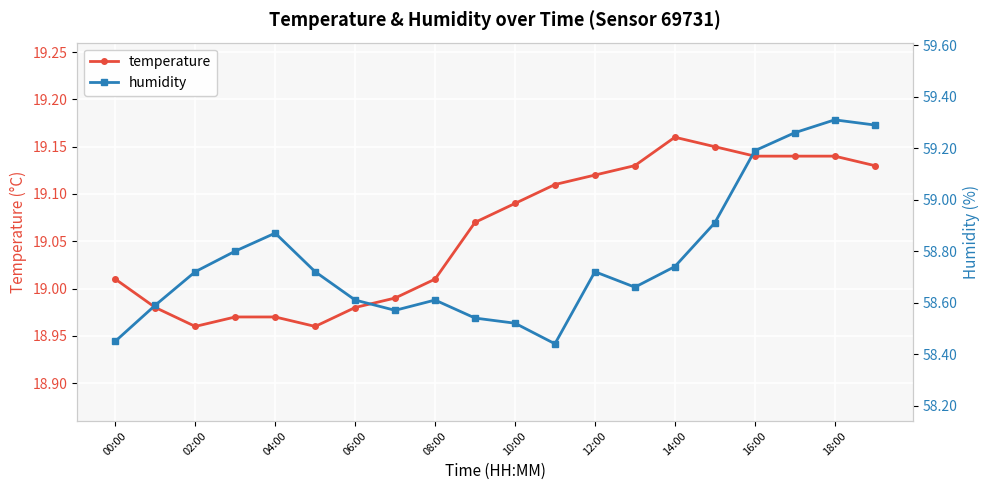

At how many categories does at least one series exceed 32?

20